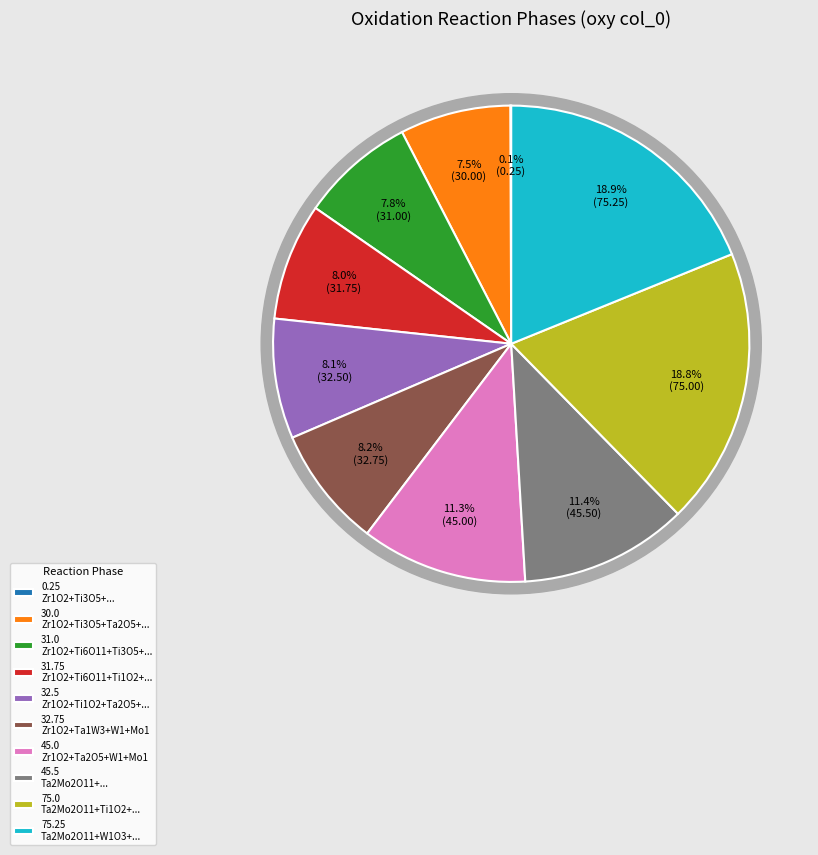

How many slices are in this pie chart?

10